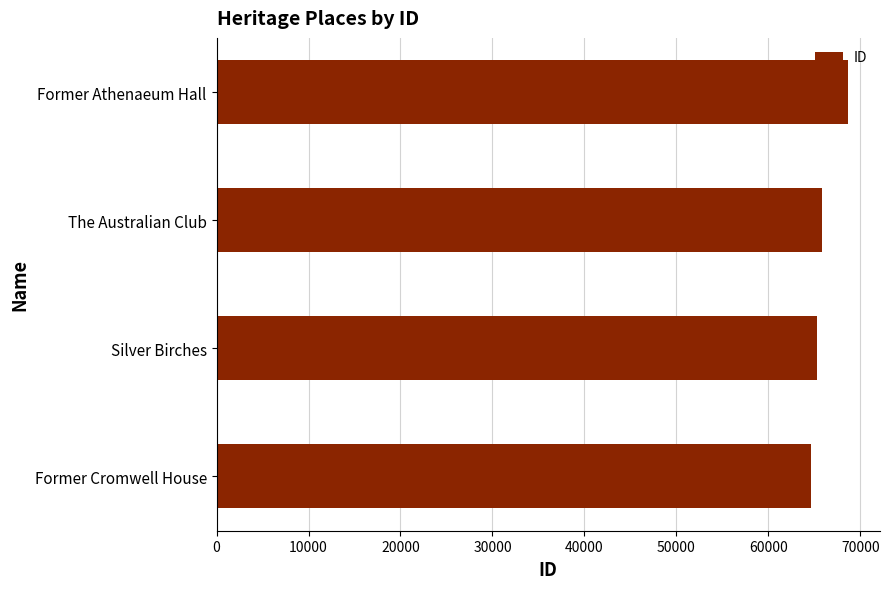

Reading top to bottom, what are all the values shown in this chart?

Former Athenaeum Hall=68694	The Australian Club=65870	Silver Birches=65303	Former Cromwell House=64614